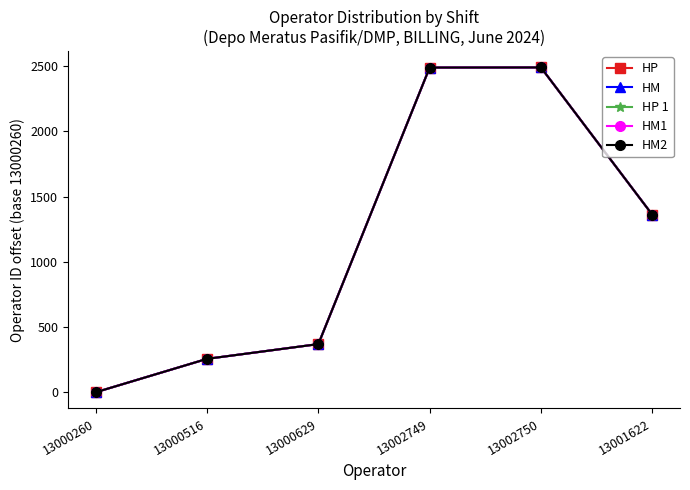

Does the chart have visible grid lines?

No